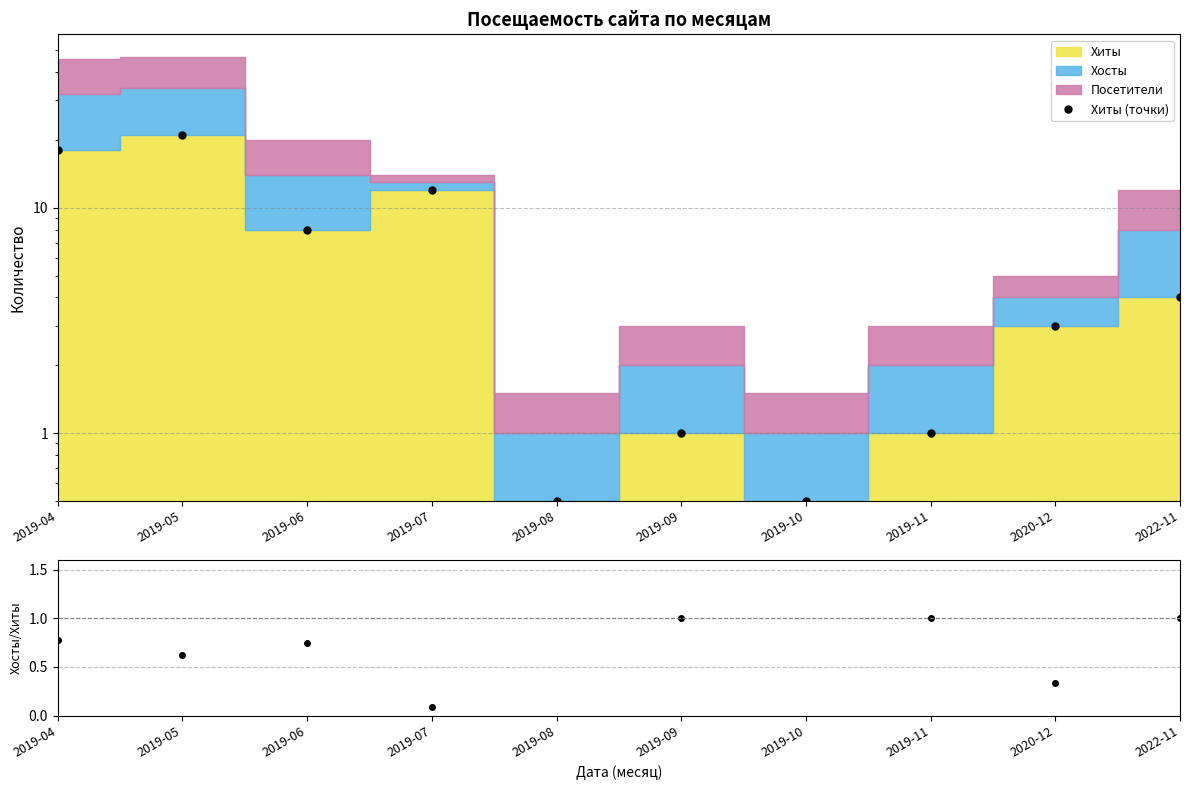

Is the value of Хиты (точки) at 2019-05 greater than the value of Хосты/Хиты at 2019-08?

No